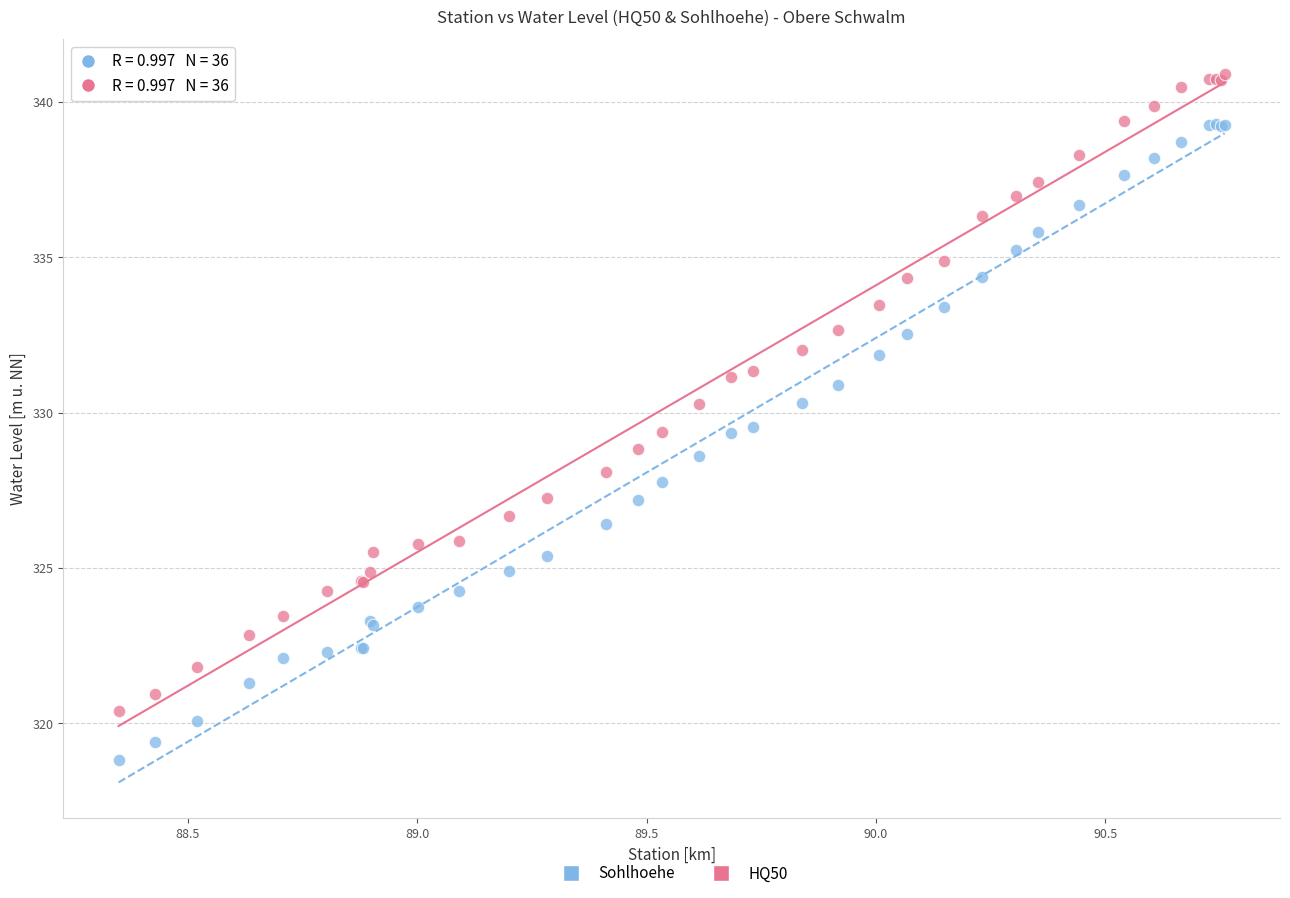

Which series contains the highest Y value?

HQ50